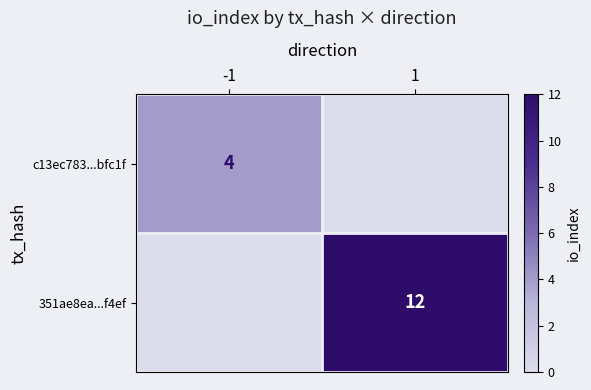

True or false: c13ec783...bfc1f has a value of 4 at -1.

True